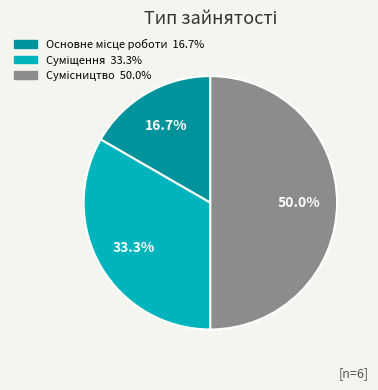

What percentage is the Сумісництво slice, to the nearest percent?

50%